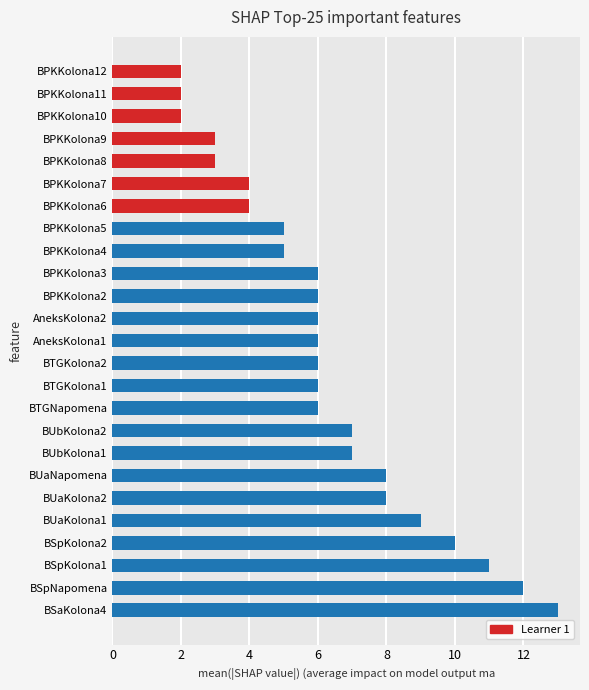

What is the change in value from BUaKolona2 to BSpKolona2?

+2